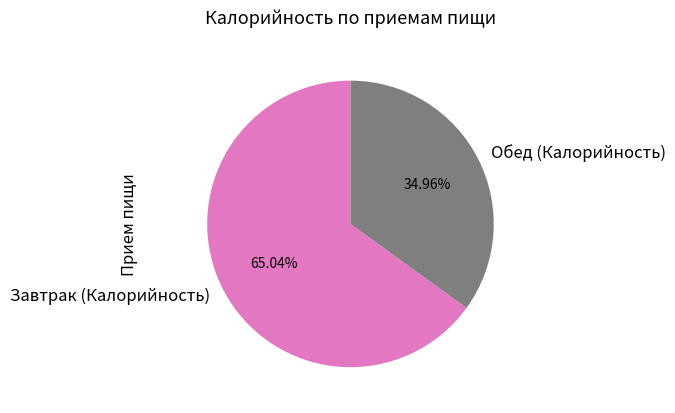

Which slice is the smallest?

Обед (Калорийность)